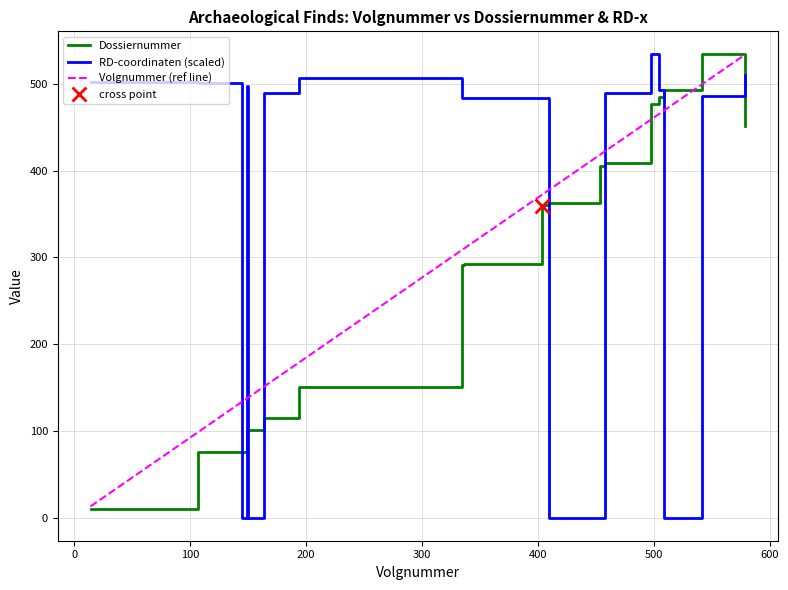

What are all the series names shown in the legend?

Dossiernummer, RD-coordinaten (scaled), Volgnummer (ref line)